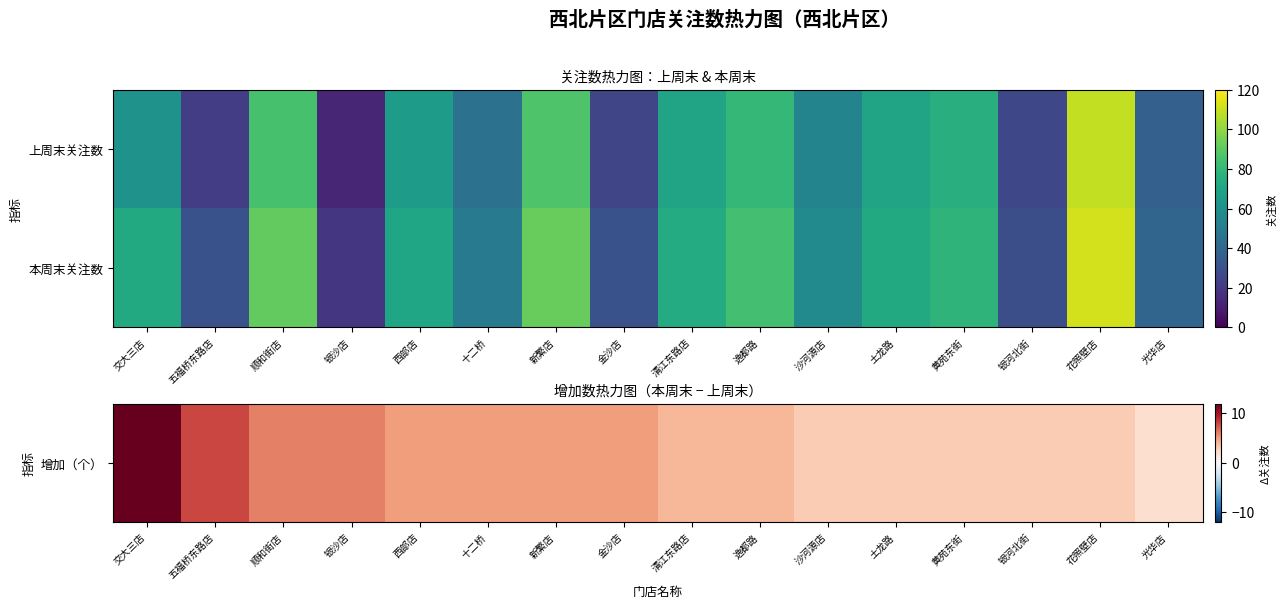

Which label corresponds to the smallest value in the chart?

银沙店